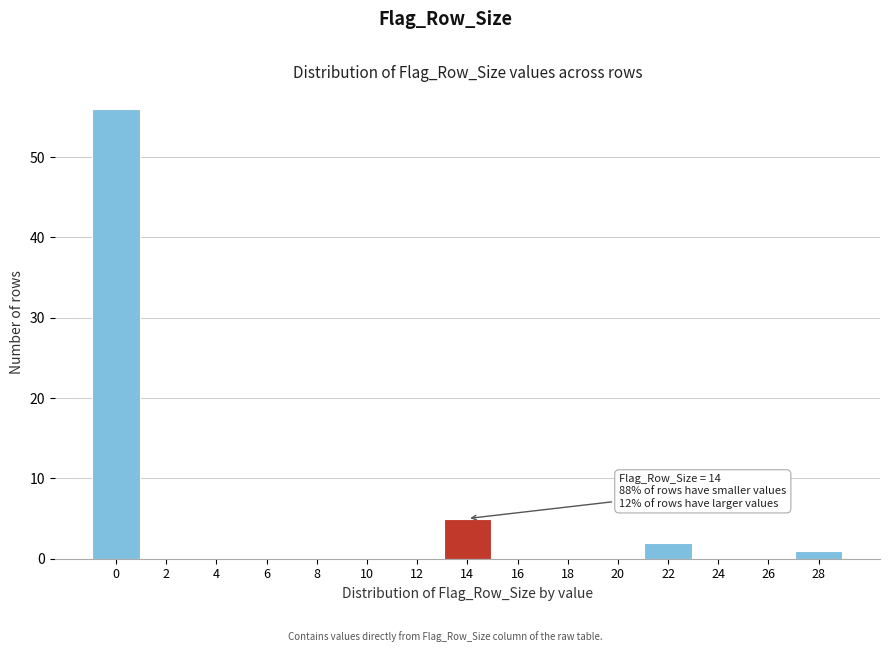

Reading left to right, list all the values displayed in this chart.

0=56	2=0	4=0	6=0	8=0	10=0	12=0	14=5	16=0	18=0	20=0	22=2	24=0	26=0	28=1